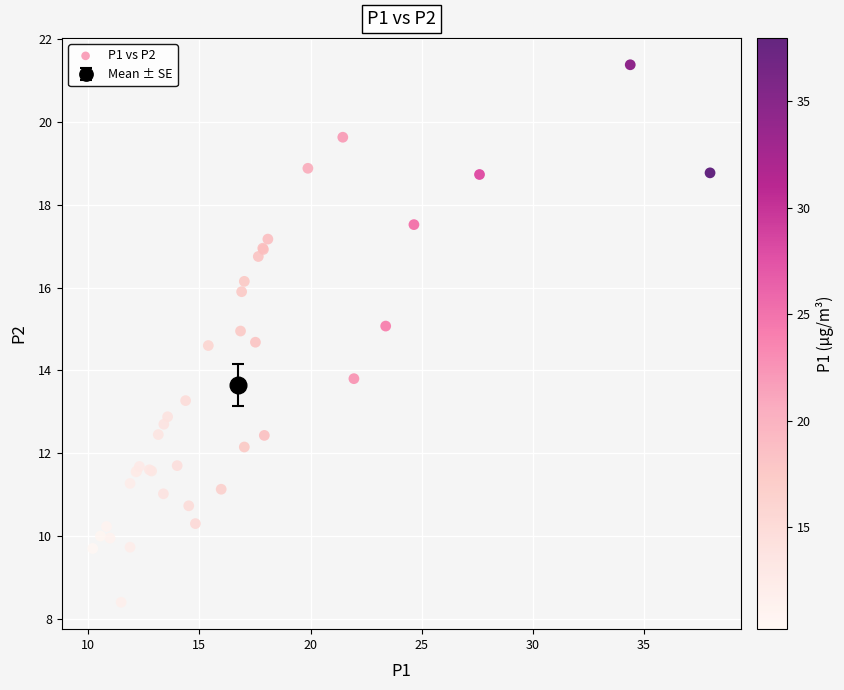

What Y value in the scatter plot is closest to 14?

13.8